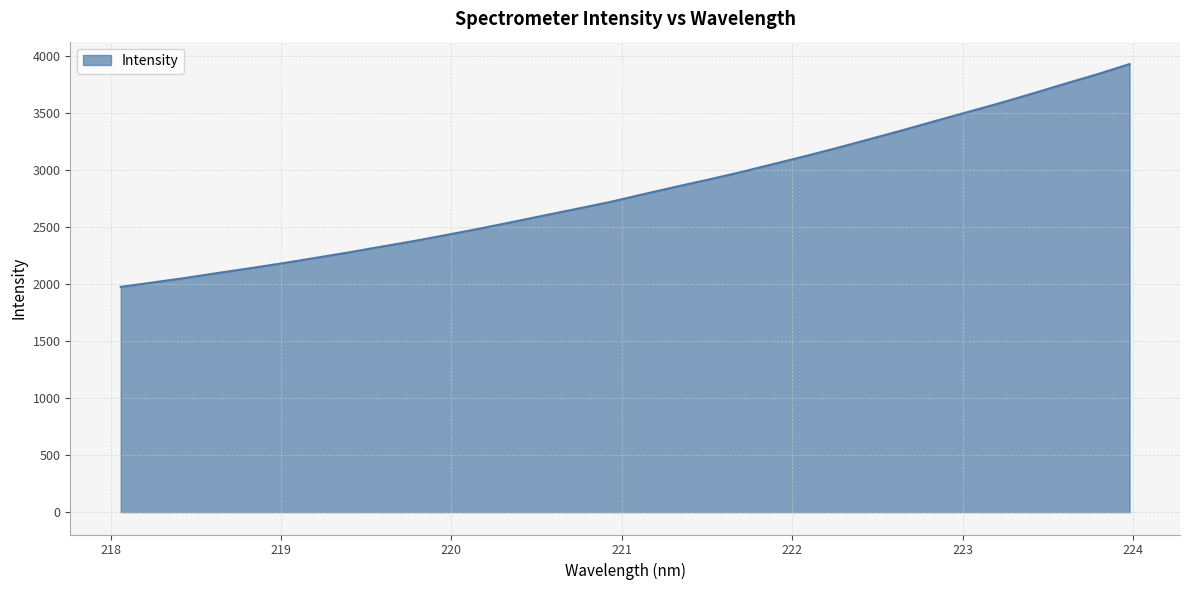

What is the maximum value shown in the chart?

3925.3